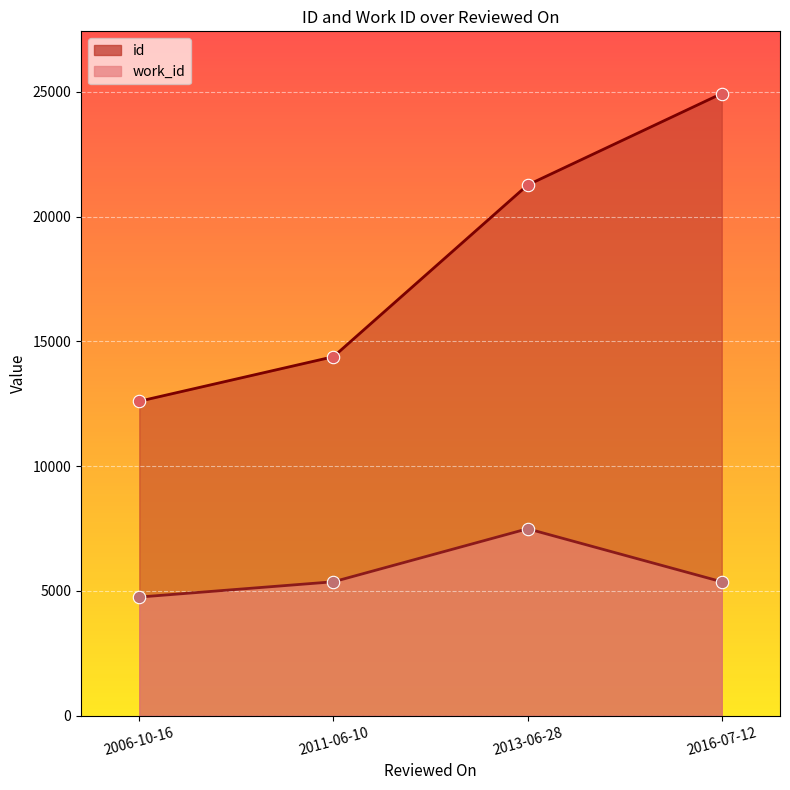

What is the total value across all series at 2016-07-12?

30293